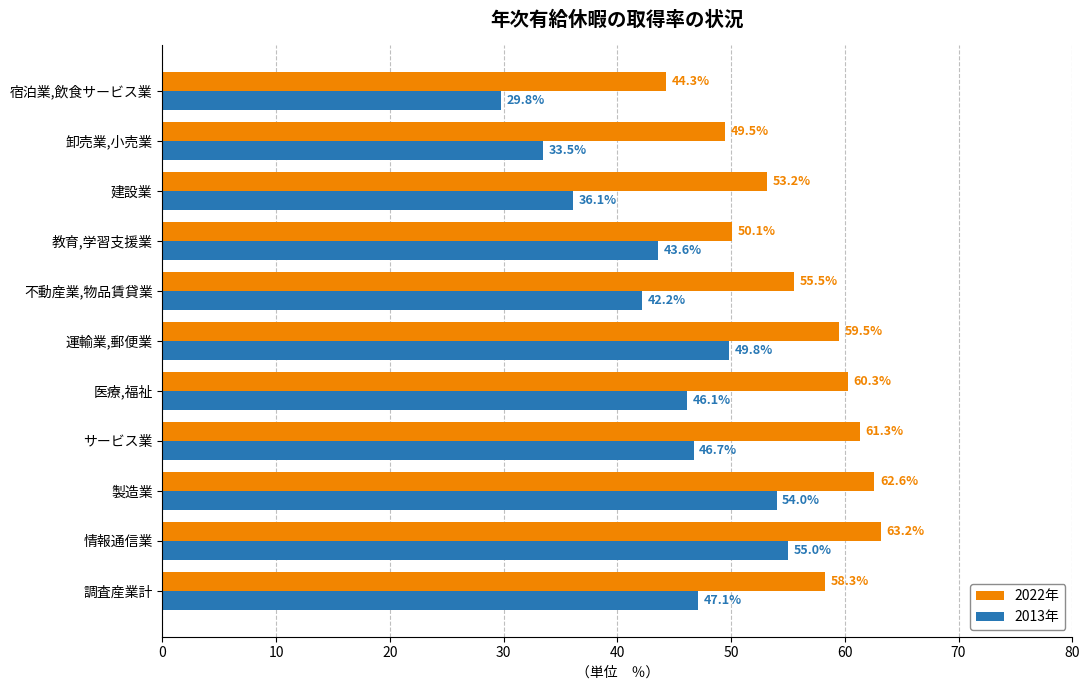

Which series has the largest total across all categories?

2022年